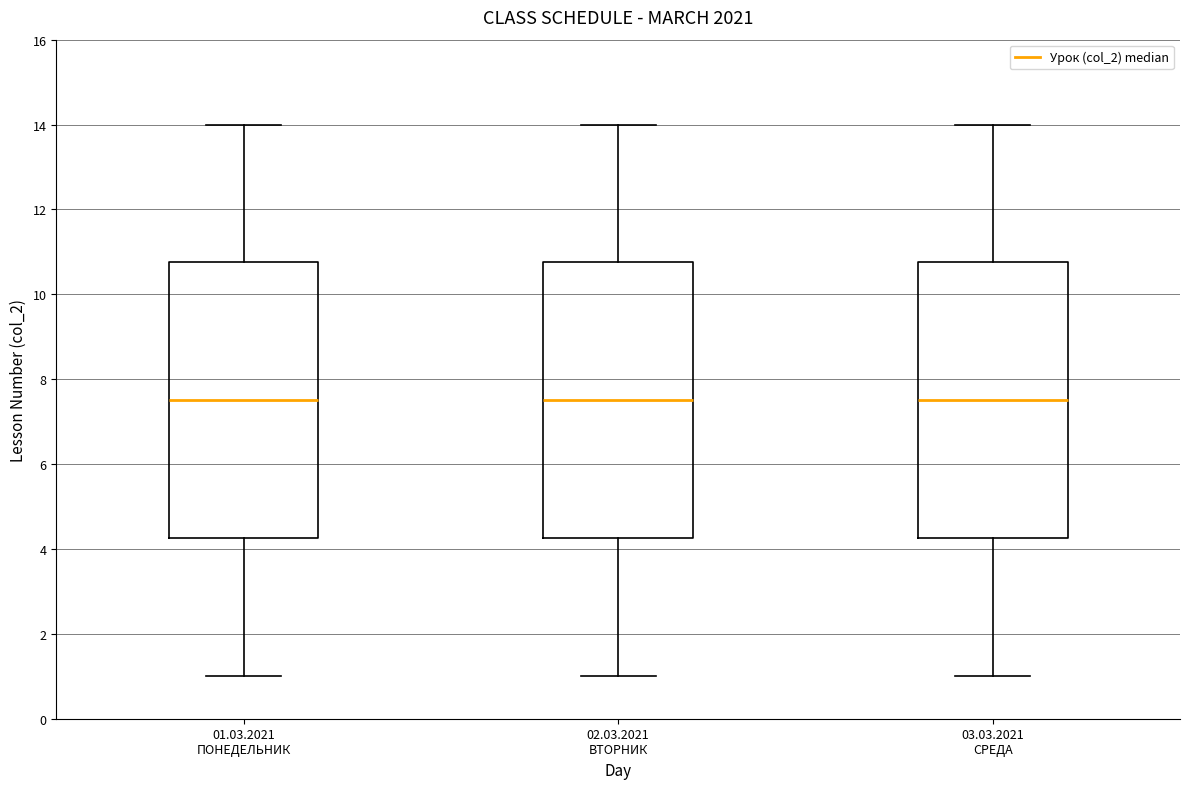

Reading left to right, transcribe this box plot: for each box, give where its median line is, the range the box spans, and where its two whiskers end, as read against the y-axis. The values are not printed on the chart, so give them approximately, as read against the axis.

01.03.2021 ПОНЕДЕЛЬНИК: median 7.6, box 4.2 to 10.8, whiskers 1.0 to 14.0
02.03.2021 ВТОРНИК: median 7.6, box 4.2 to 10.8, whiskers 1.0 to 14.0
03.03.2021 СРЕДА: median 7.6, box 4.2 to 10.8, whiskers 1.0 to 14.0